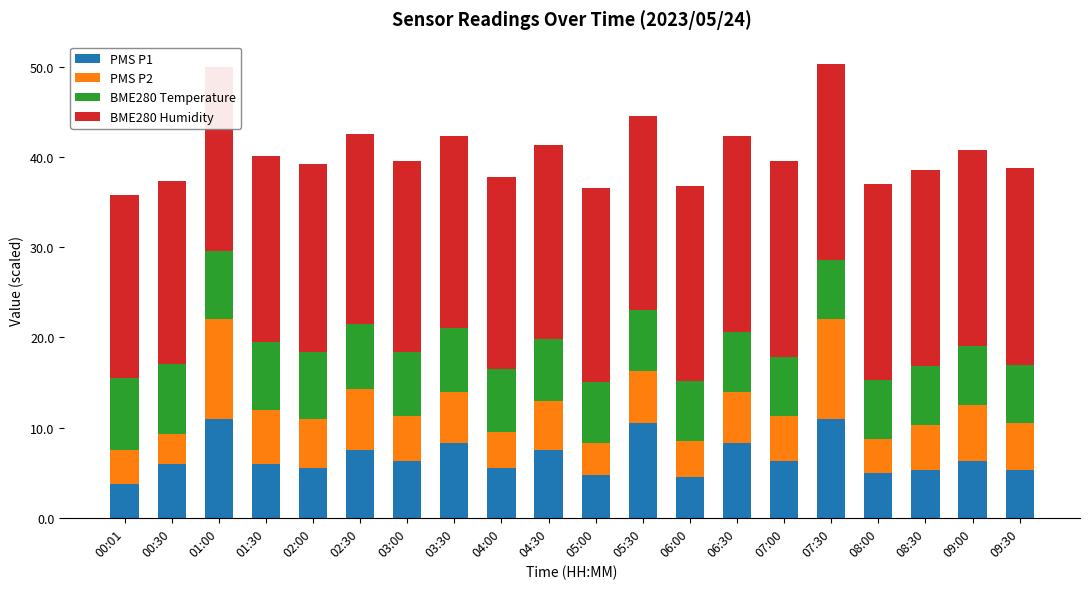

The value of PMS P1 at 07:00 is 6.2. True or false?

True